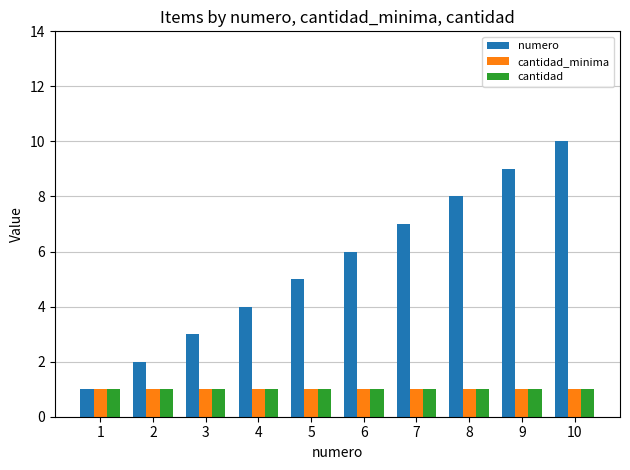

Count the number of data series in this chart.

3